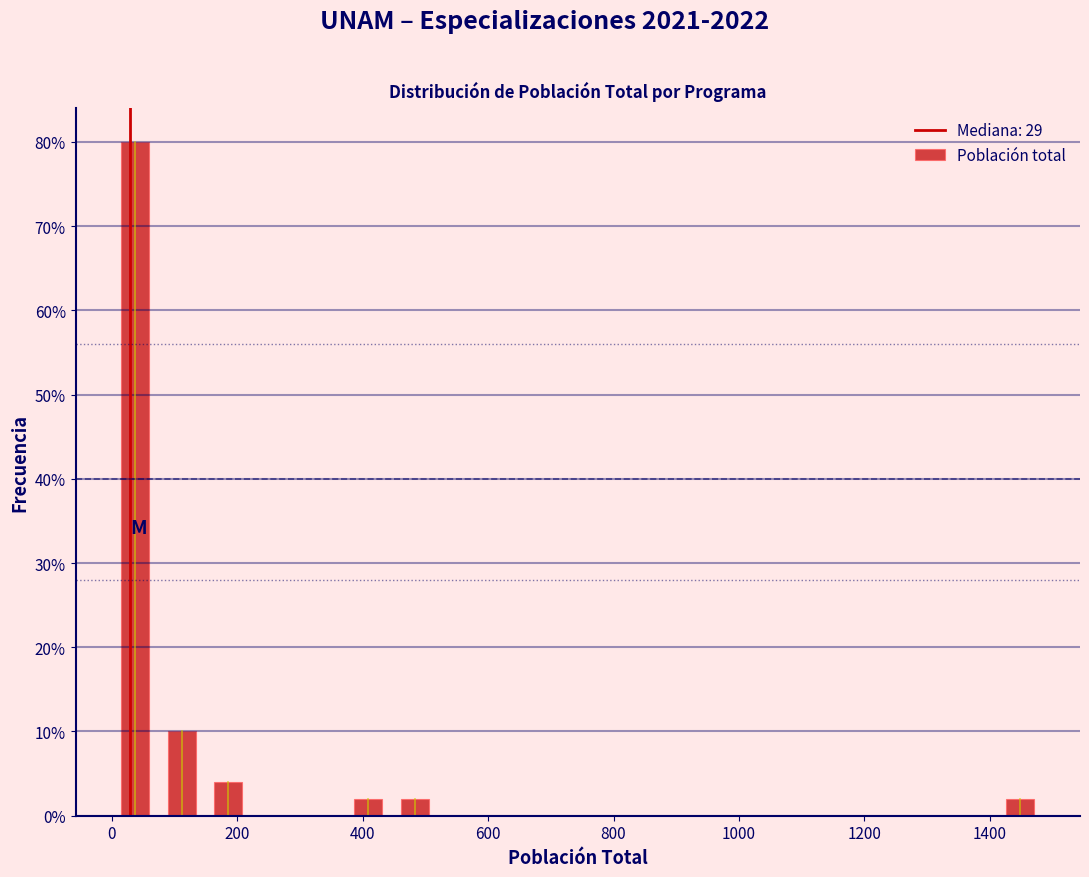

Around what value on the x-axis is the tallest bar? Give the approximate position of its centre, as read against the axis.

40